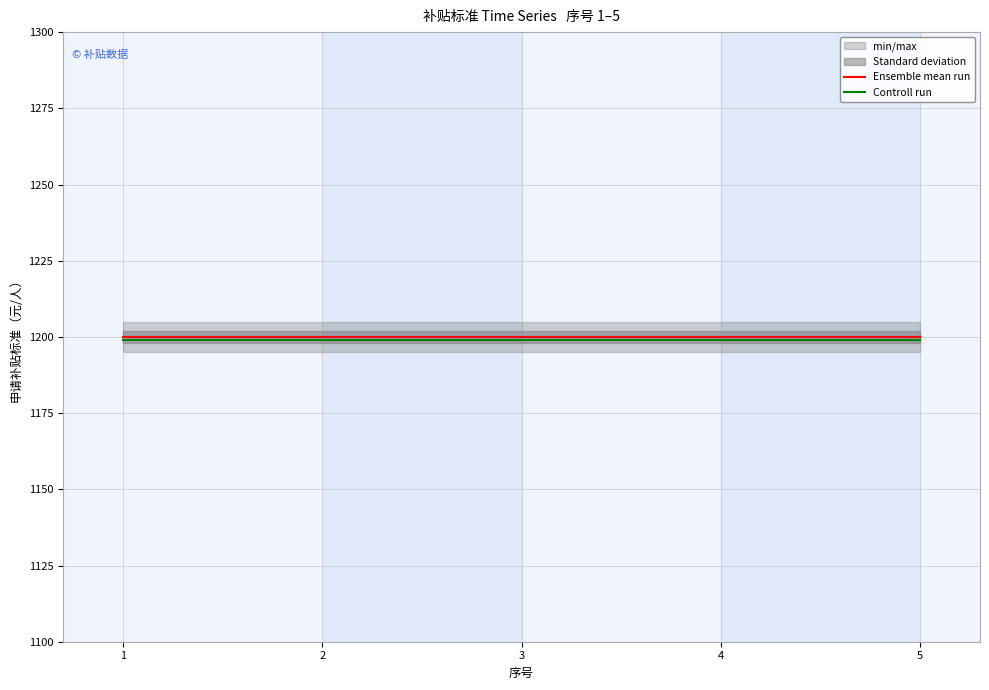

Which series changed the most between 2 and 5?

Ensemble mean run